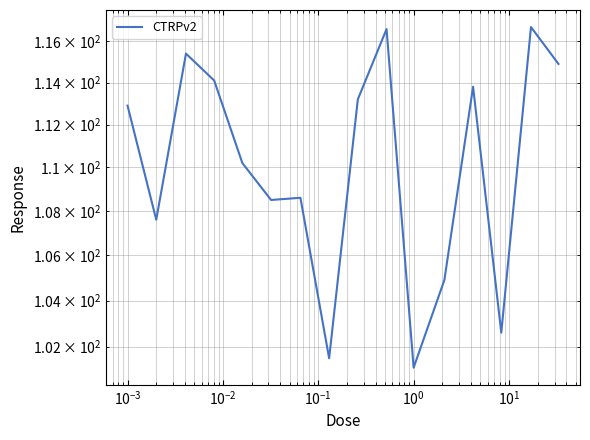

How many values exceed 112?

8